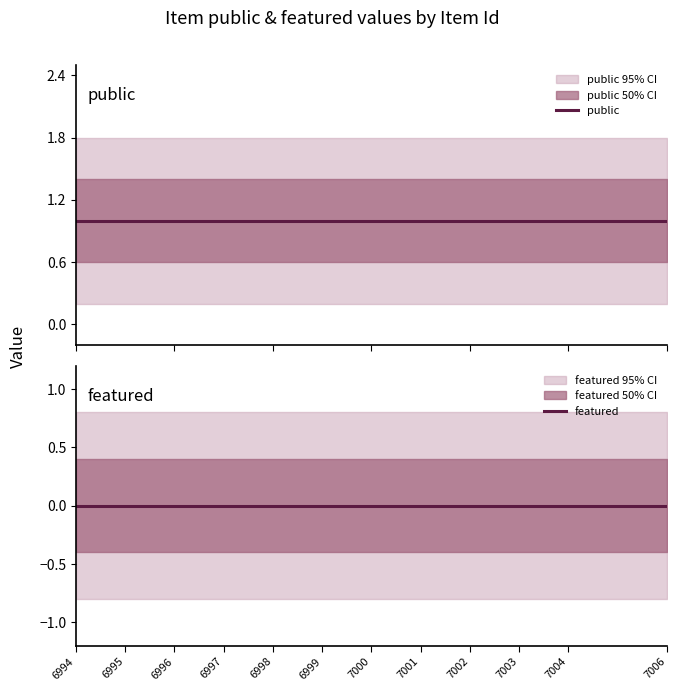

Read the public value at 7006.

1